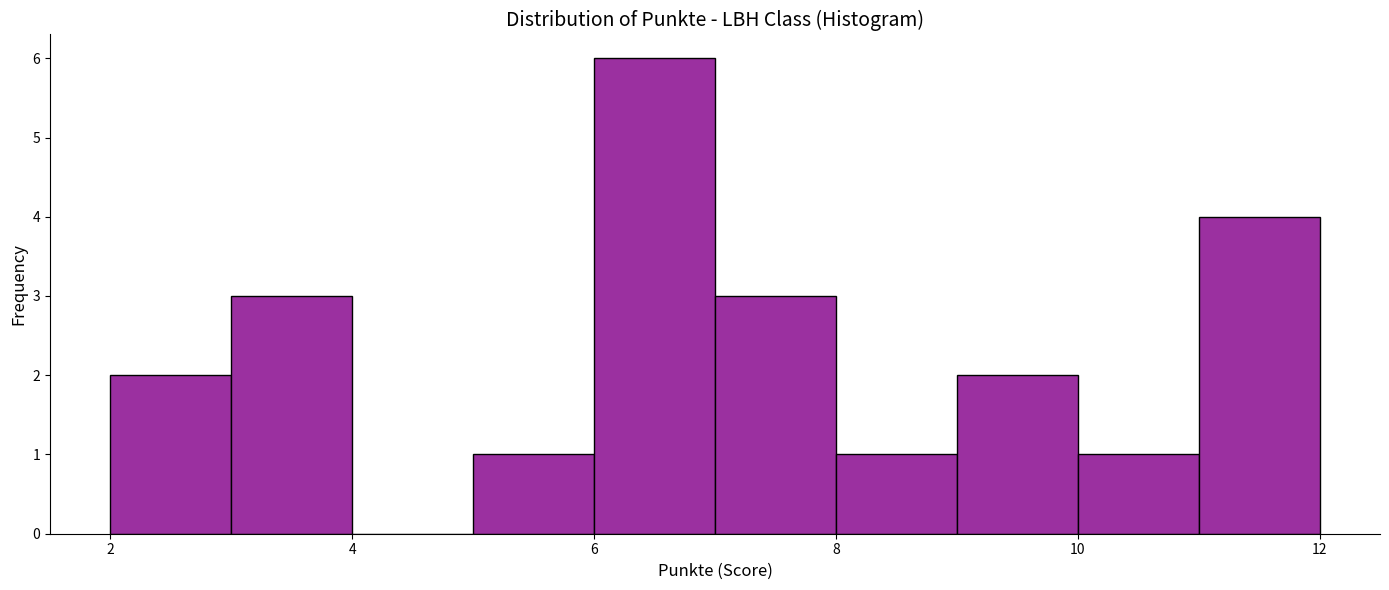

Reading left to right, list every bar in this chart as the range it spans on the x-axis followed by its height. The values are not printed on the chart, so give them approximately, as read against the axis.

2 to 3: 2
3 to 4: 3
4 to 5: 0
5 to 6: 1
6 to 7: 6
7 to 8: 3
8 to 9: 1
9 to 10: 2
10 to 11: 1
11 to 12: 4